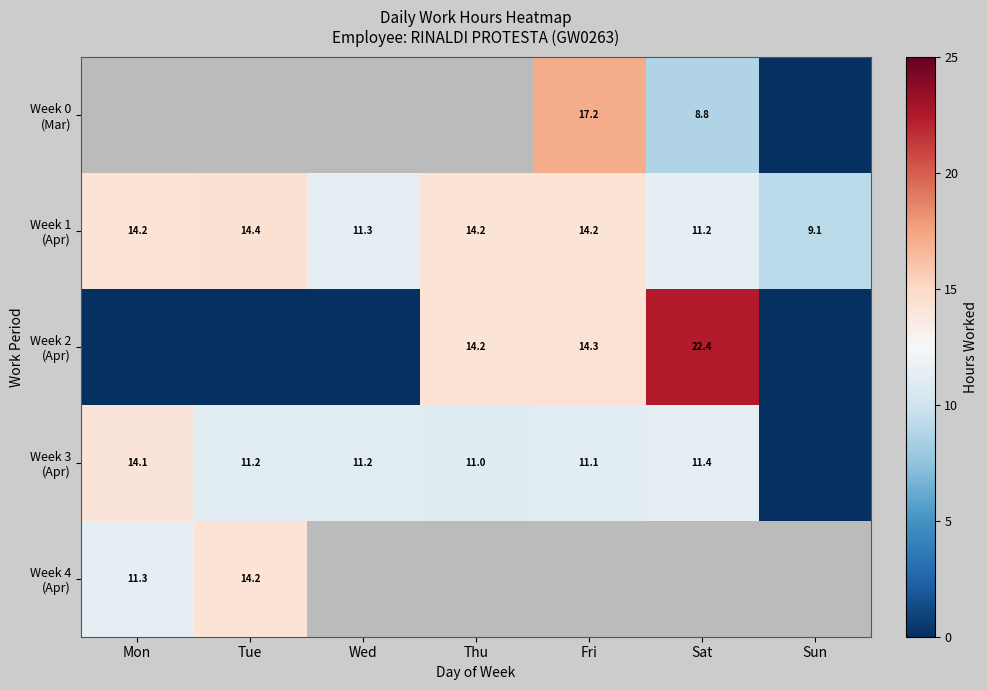

The value of Week 3 (Apr) at Wed is 17.4. True or false?

False